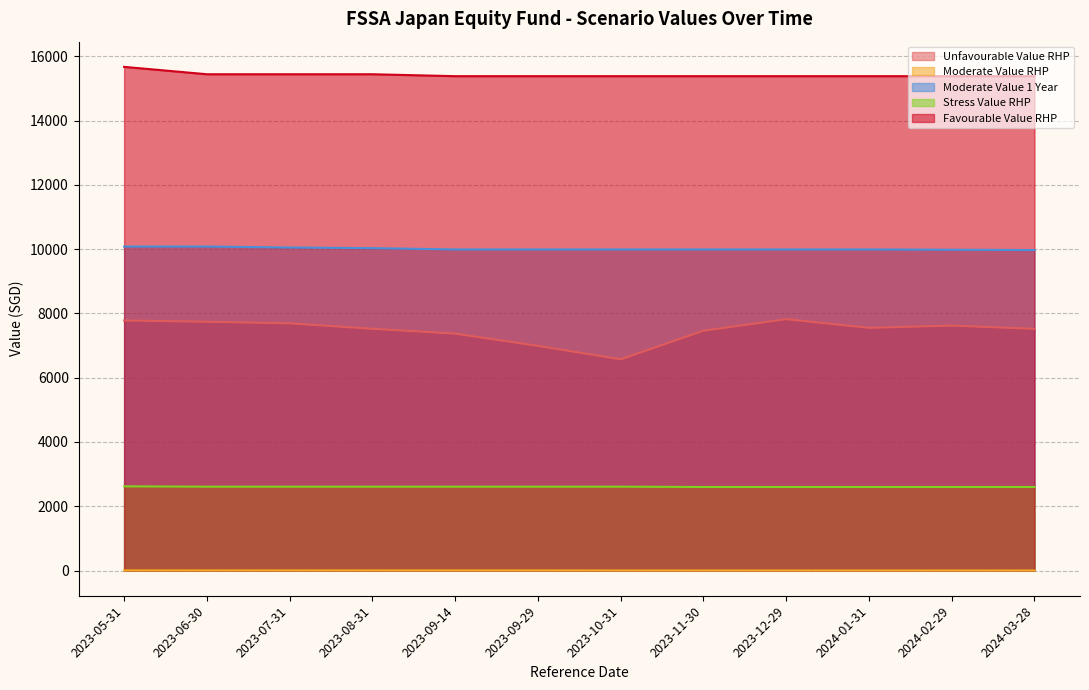

Which series has the widest spread of values?

Unfavourable Value RHP